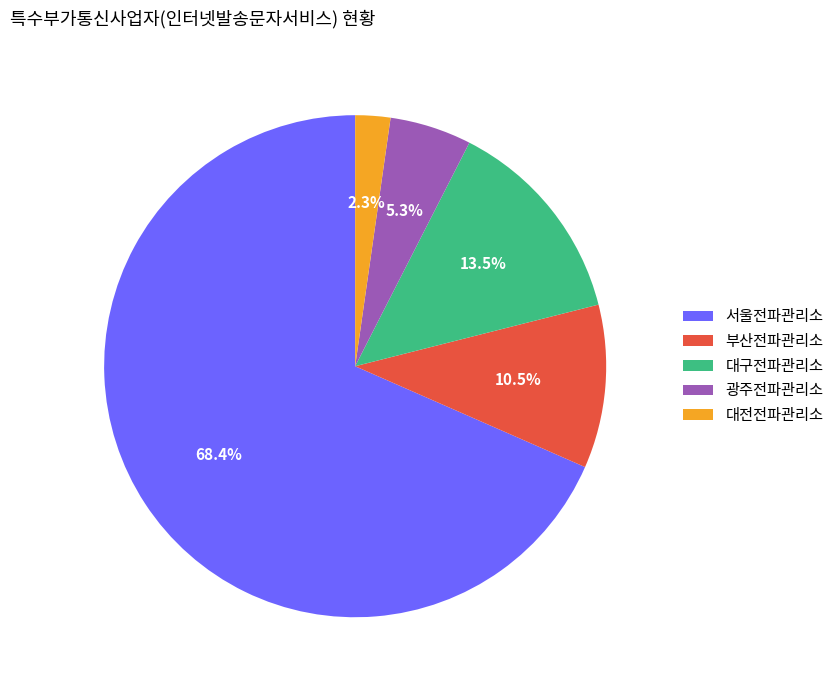

Does 광주전파관리소 represent more than half of the total?

No